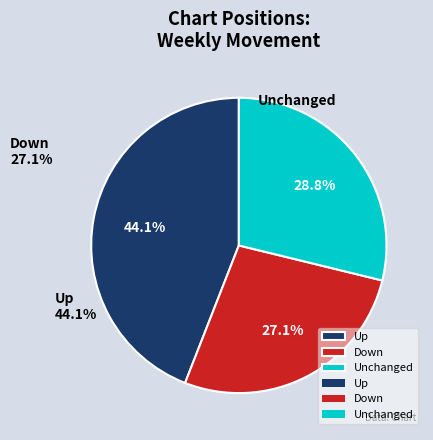

What is the total percentage of Up and Unchanged?

72.9%